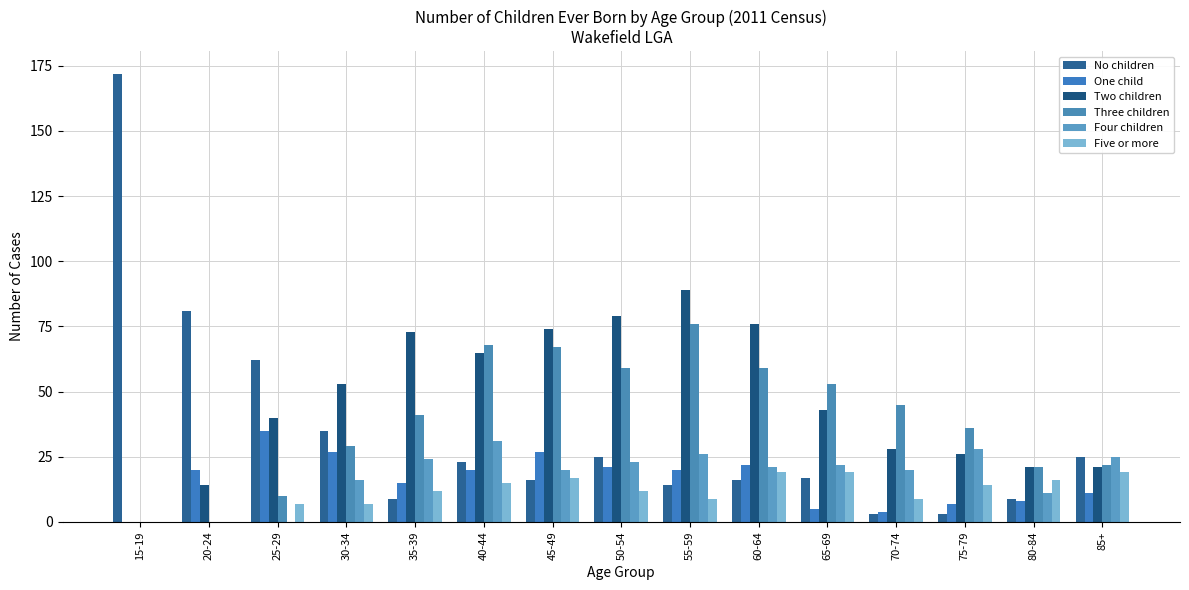

Between 20-24 and 50-54, which is larger?

20-24